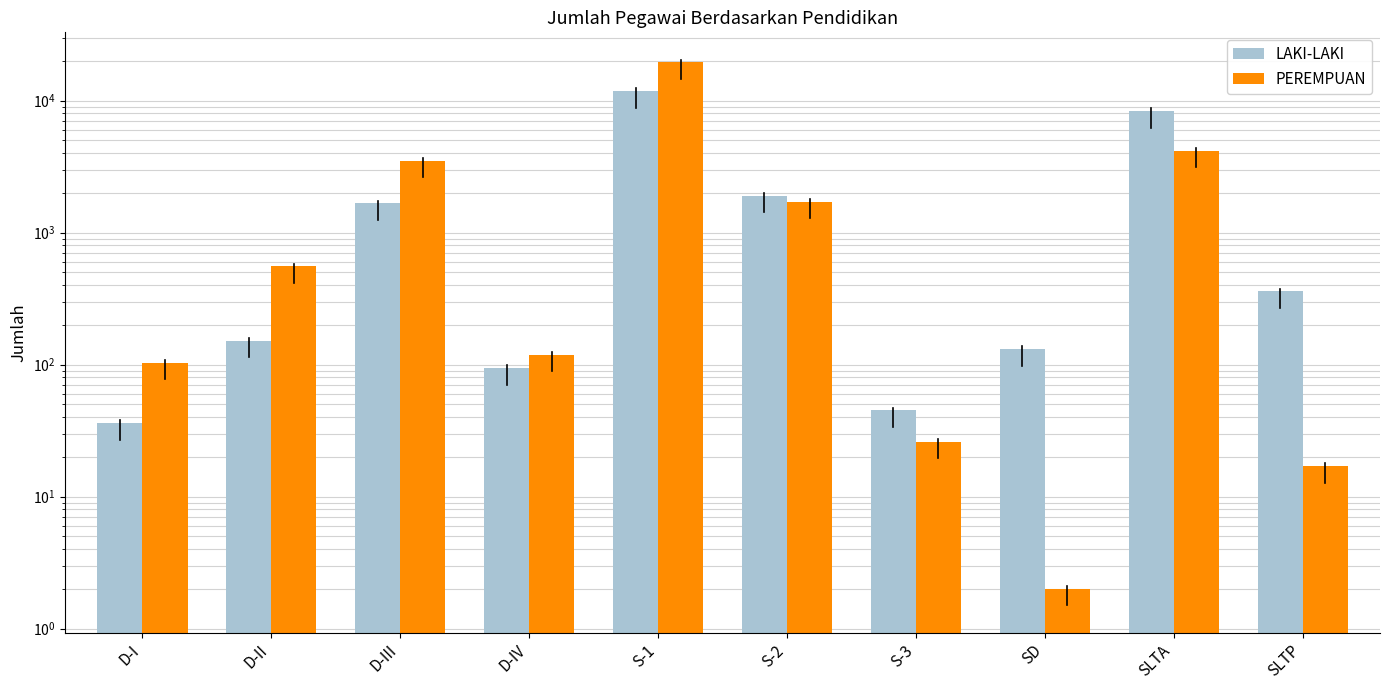

At which label does LAKI-LAKI reach its peak?

S-1